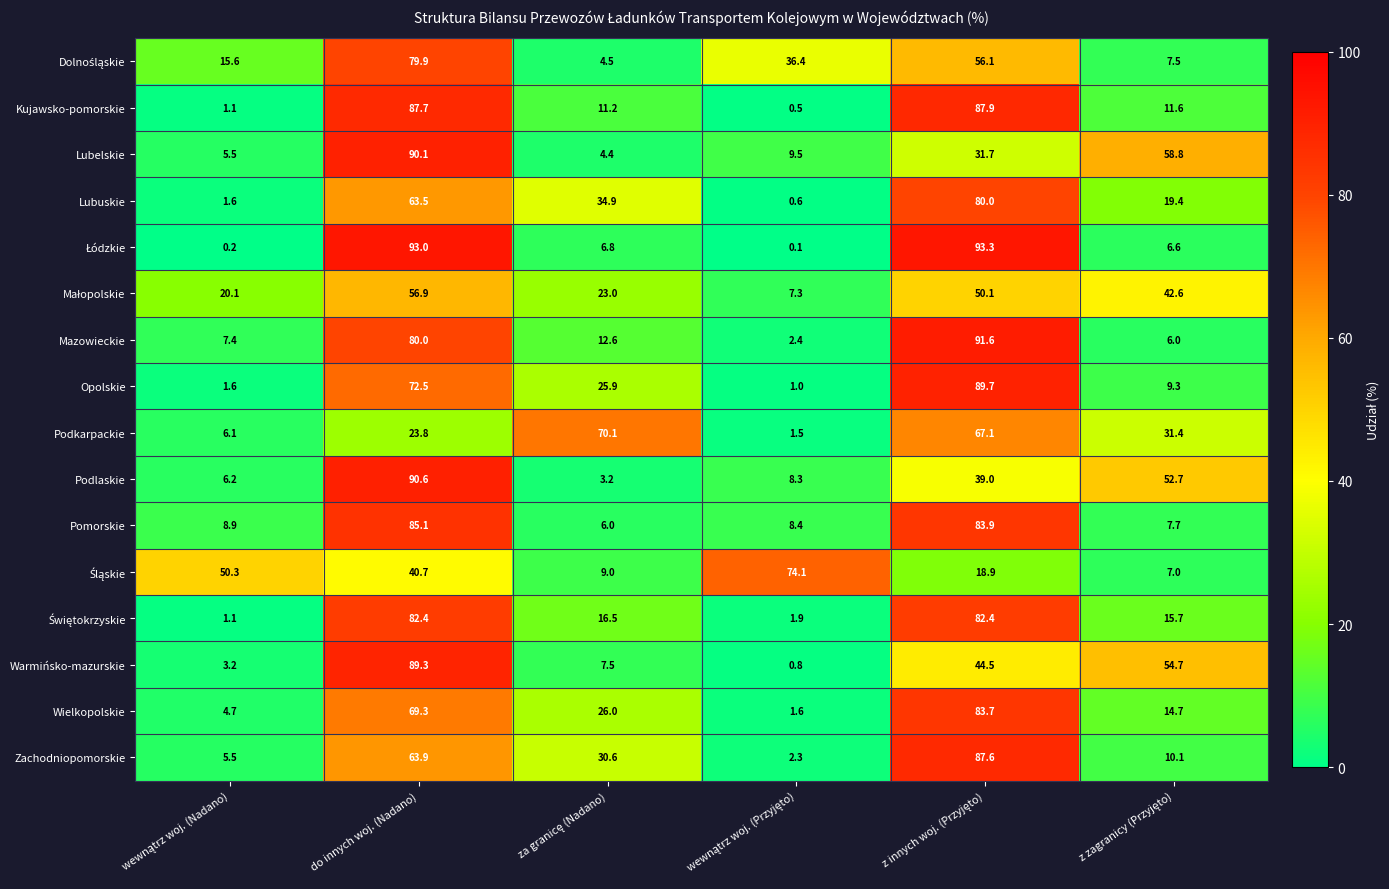

At which category is the sum across all series the highest?

do innych woj. (Nadano)